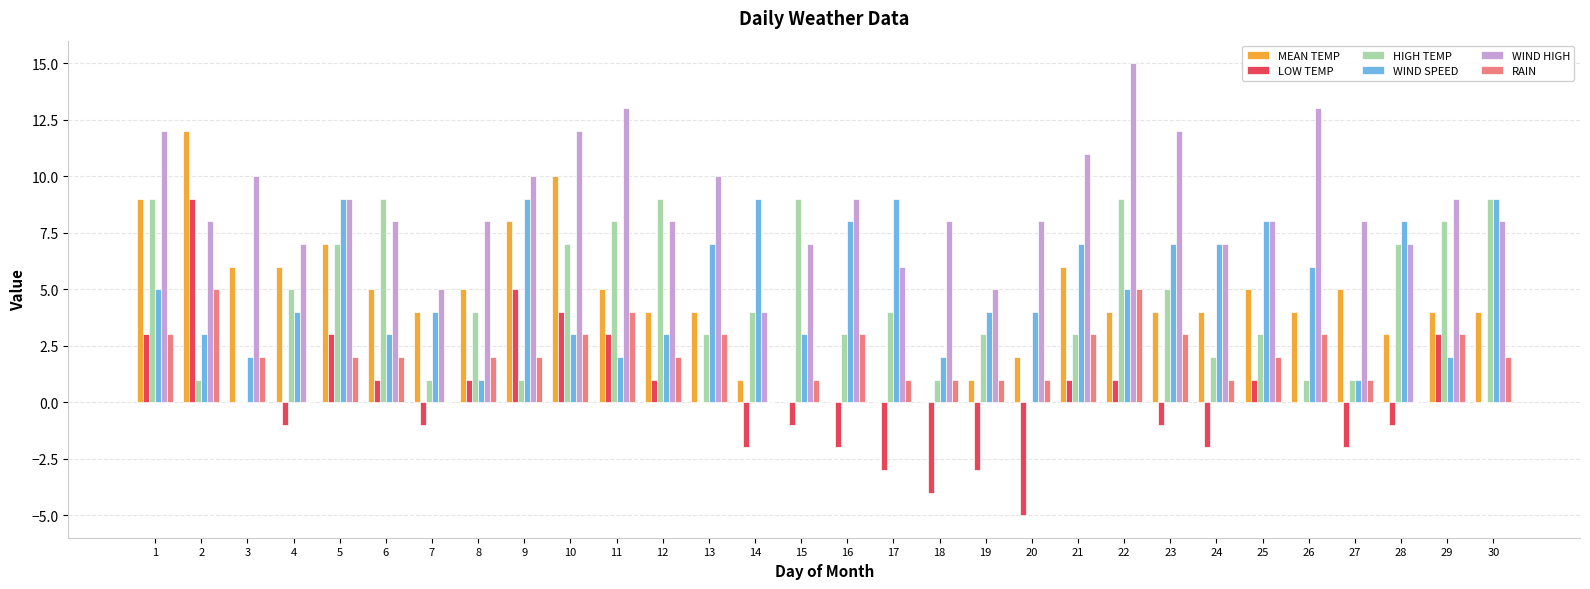

What is the approximate value of WIND HIGH at 9?

10